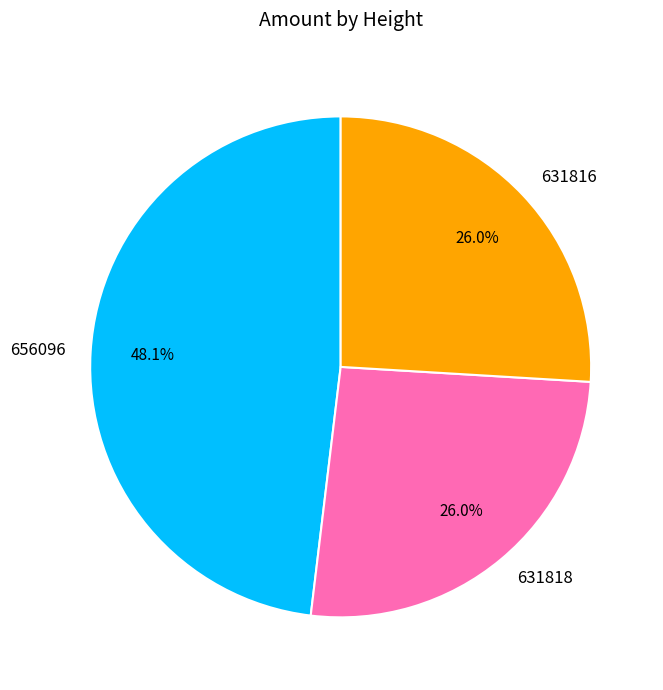

To the nearest percent, what portion does 631818 represent?

26%